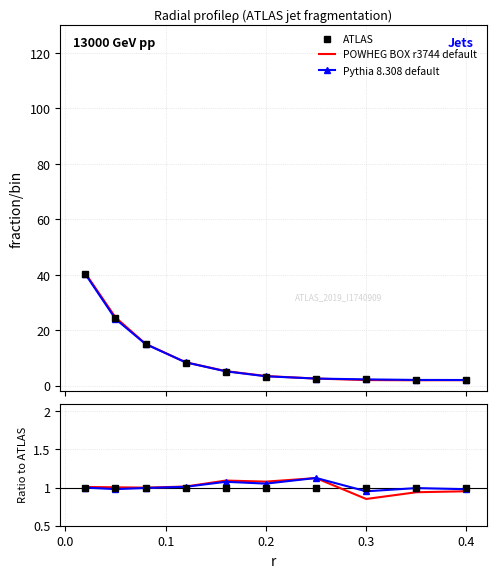

At how many categories does at least one series exceed 0?

10